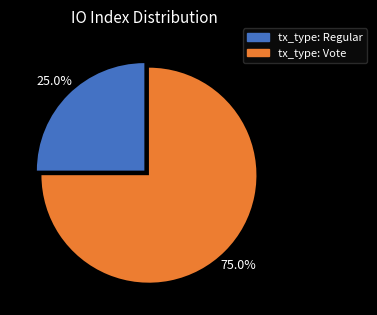

Is there a majority slice in this chart?

Yes